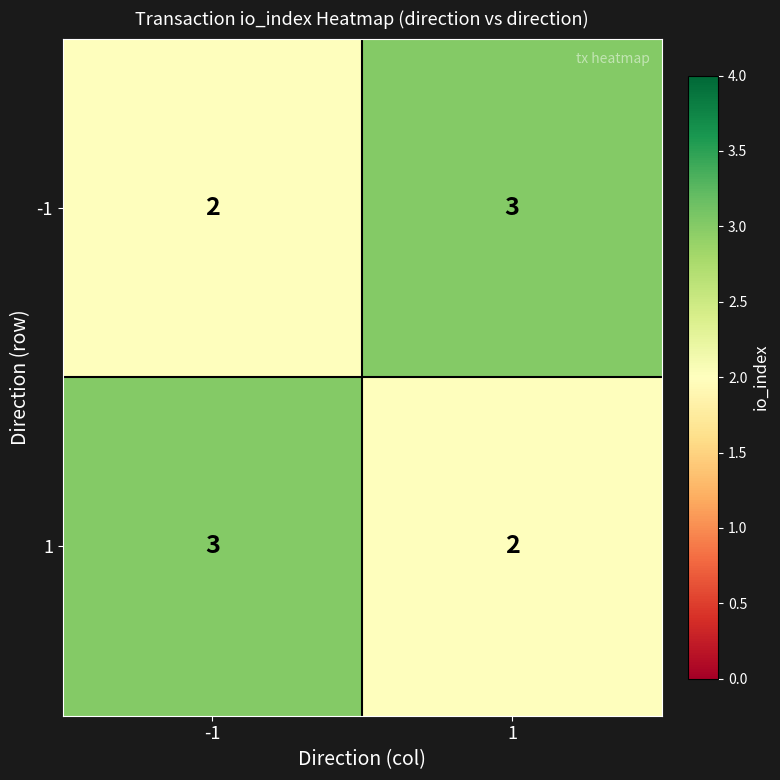

Rank the series at 1 from lowest to highest value.

1, -1